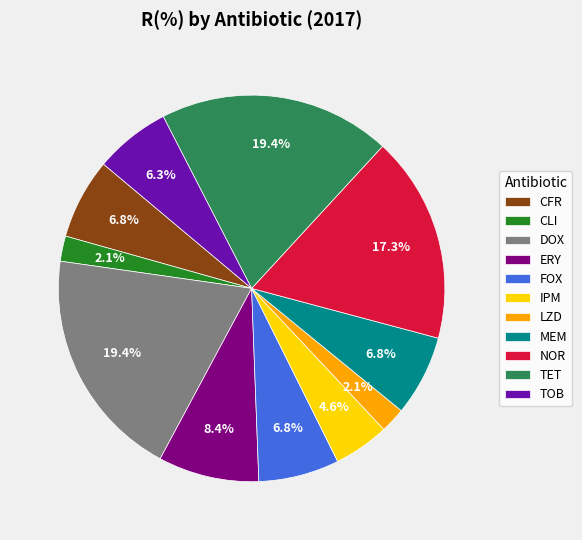

What is the ratio of the value at LZD to the value at IPM?

0.5